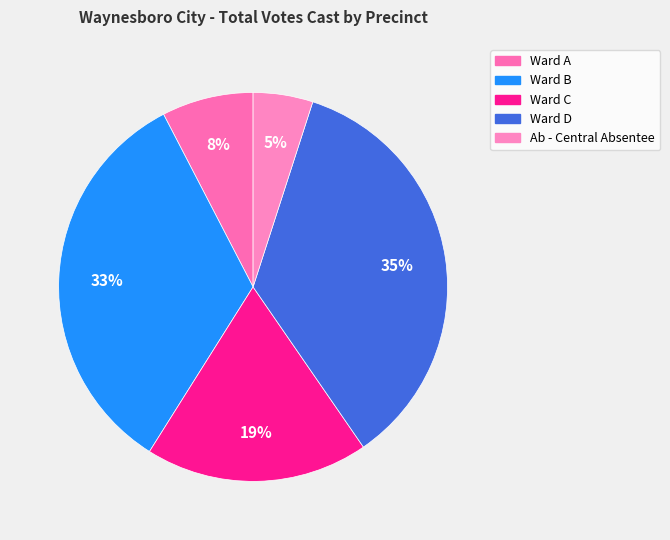

Rank the categories by value from lowest to highest.

Ab - Central Absentee, Ward A, Ward C, Ward B, Ward D